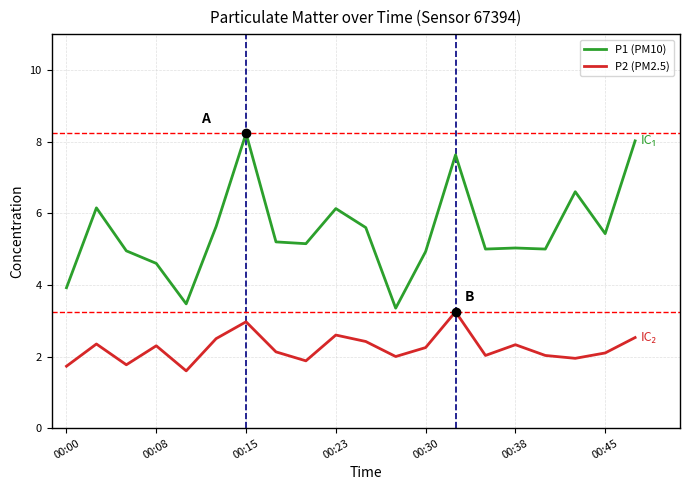

In P1 (PM10), how many points are lower than both neighbors (excluding endpoints)?

6